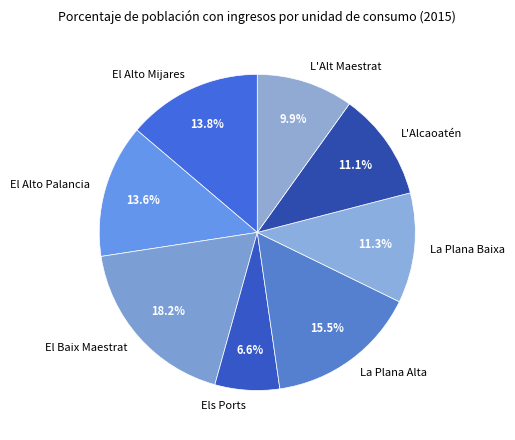

What is the smallest slice in the pie chart?

Els Ports